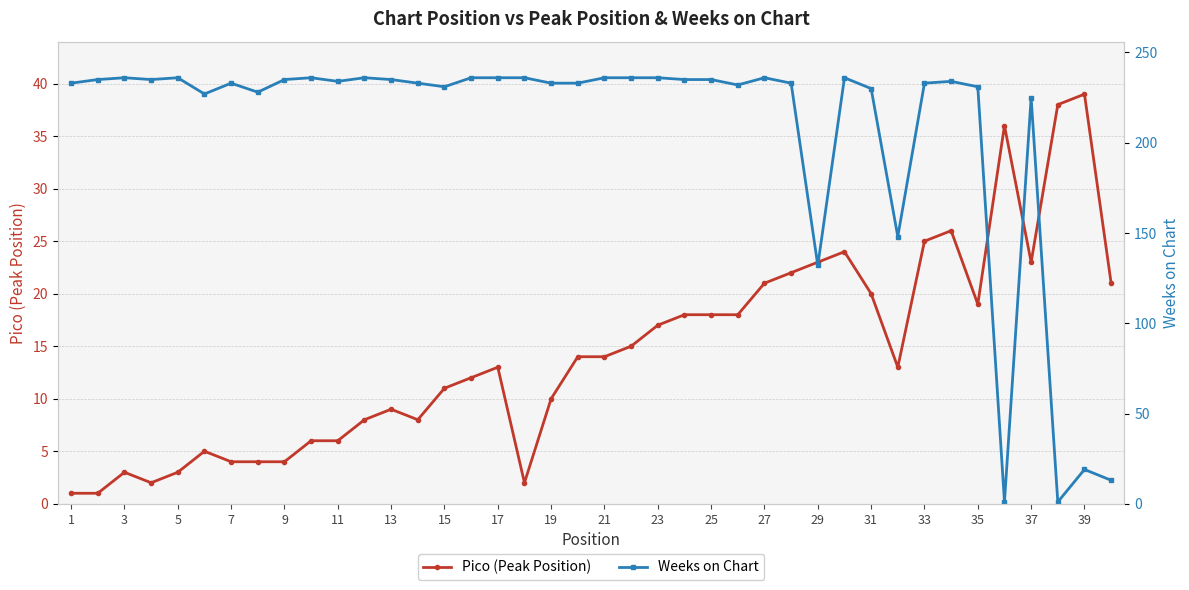

At which category does Pico (Peak Position) reach its first local peak?

3